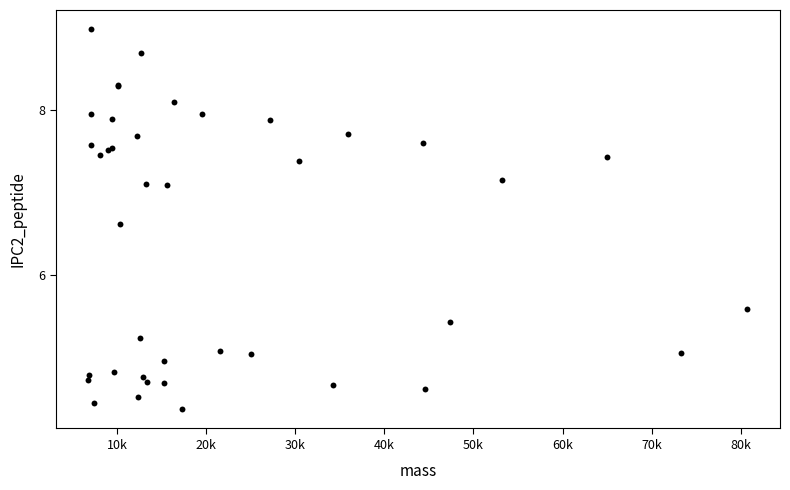

What Y value in the scatter plot is closest to 6?

5.6